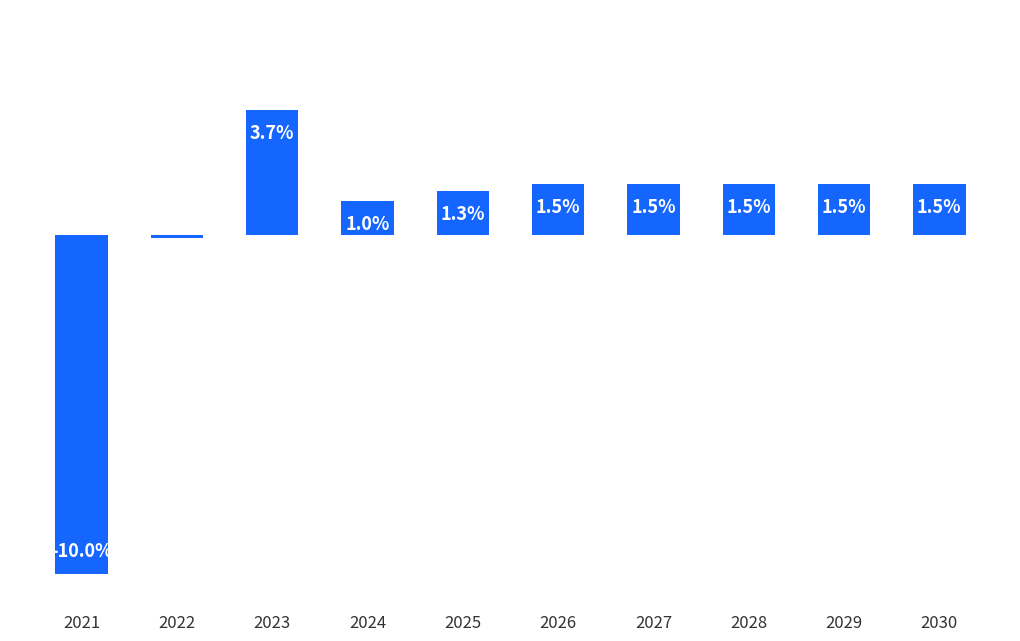

How many positive values are there?

8